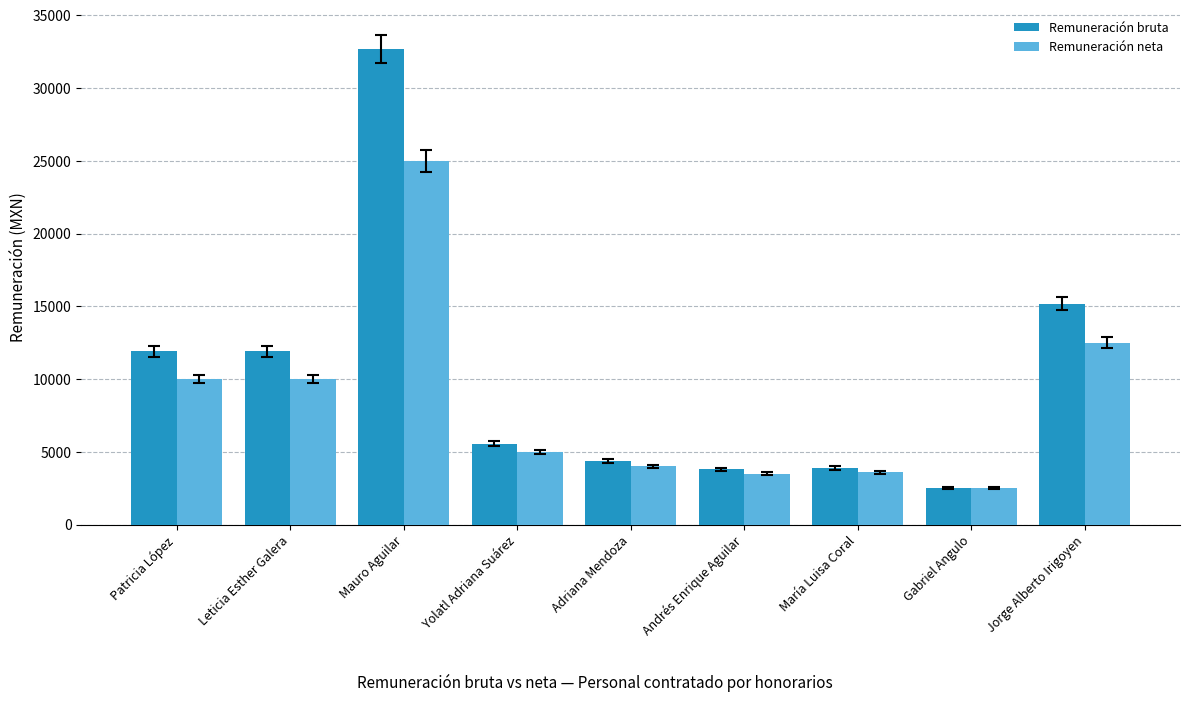

How many bars are there in each group?

2